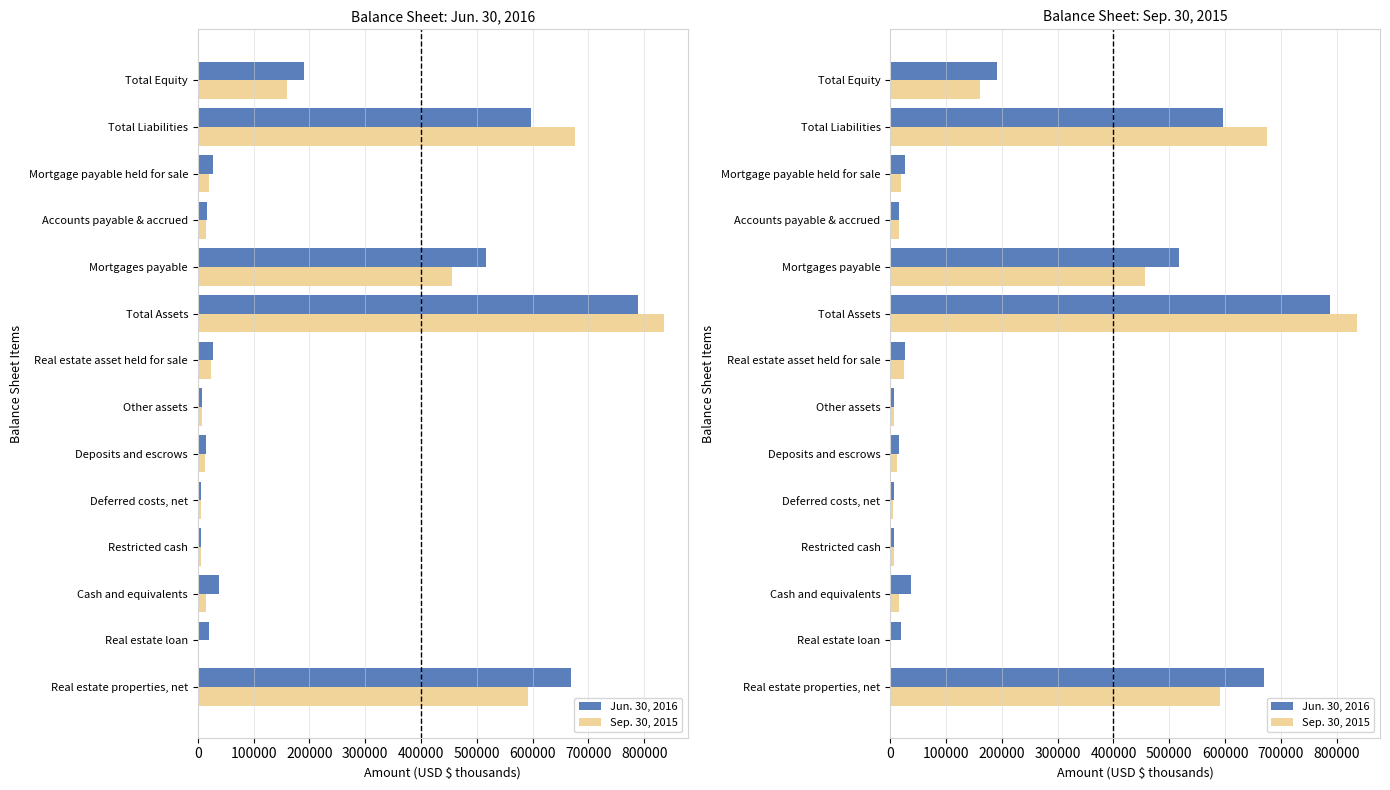

Which series has the largest range (max minus min)?

Sep. 30, 2015